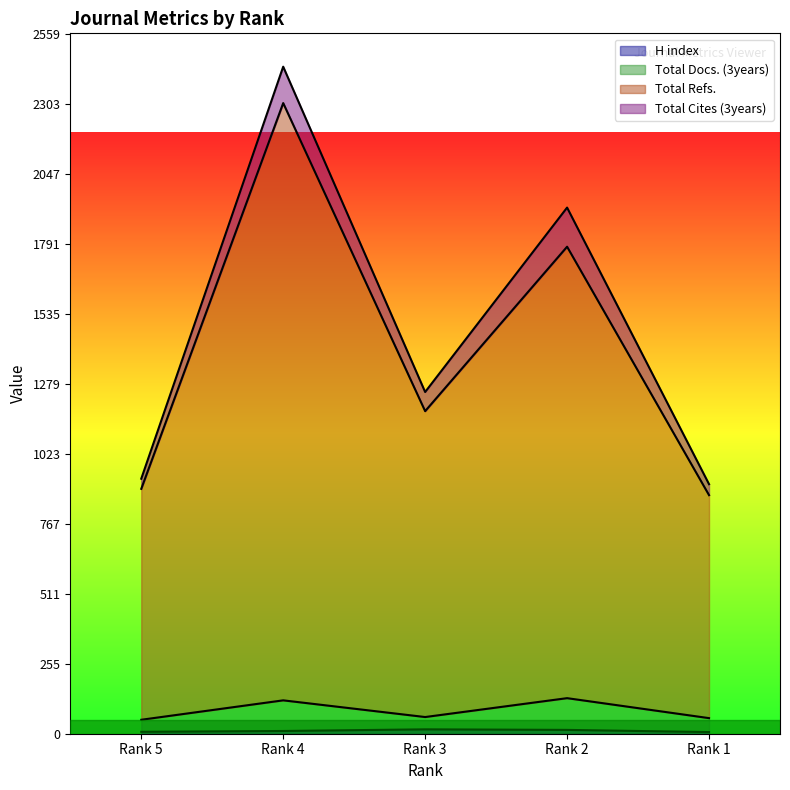

What is the sum of all Total Docs. (3years) values?

421